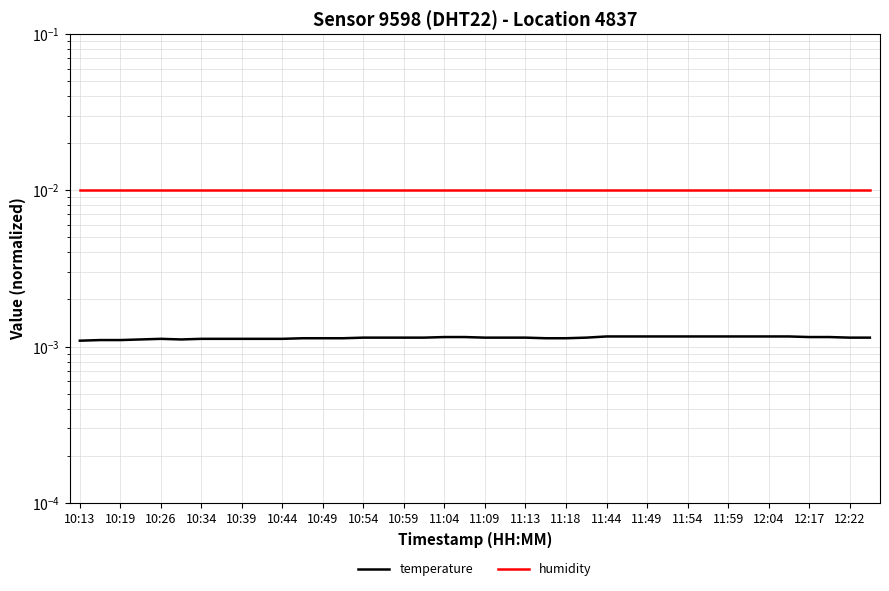

True or false: humidity and temperature intersect in this chart.

False